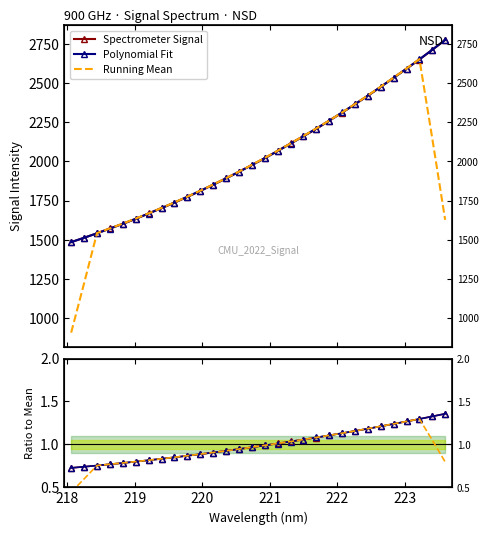

Which series has the largest total across all categories?

Polynomial Fit